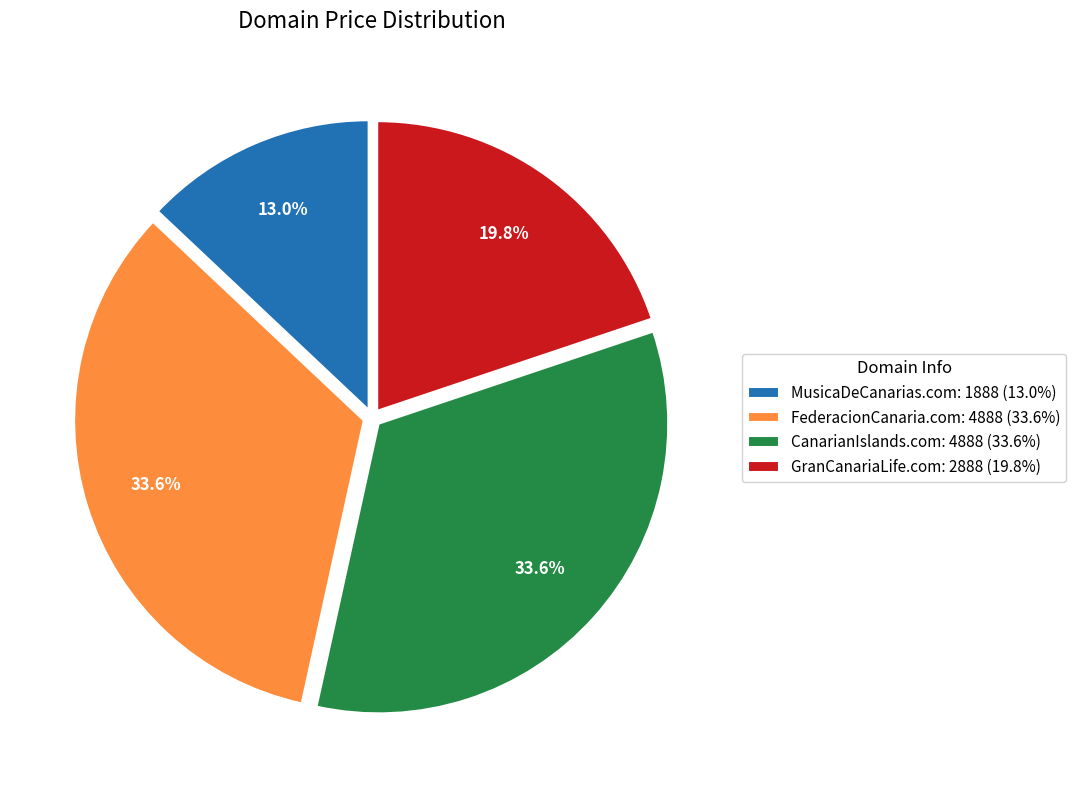

To the nearest percent, what is the average slice percentage?

25%